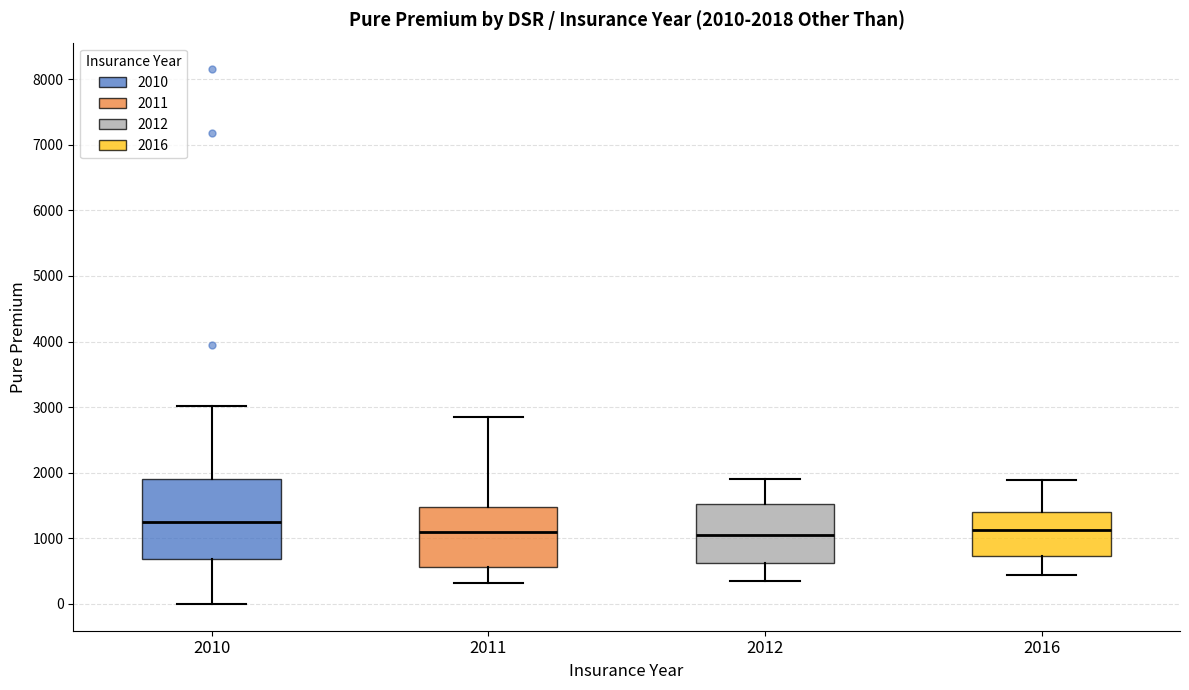

Comparing the boxes themselves (not the whiskers), which one is the tallest?

2010